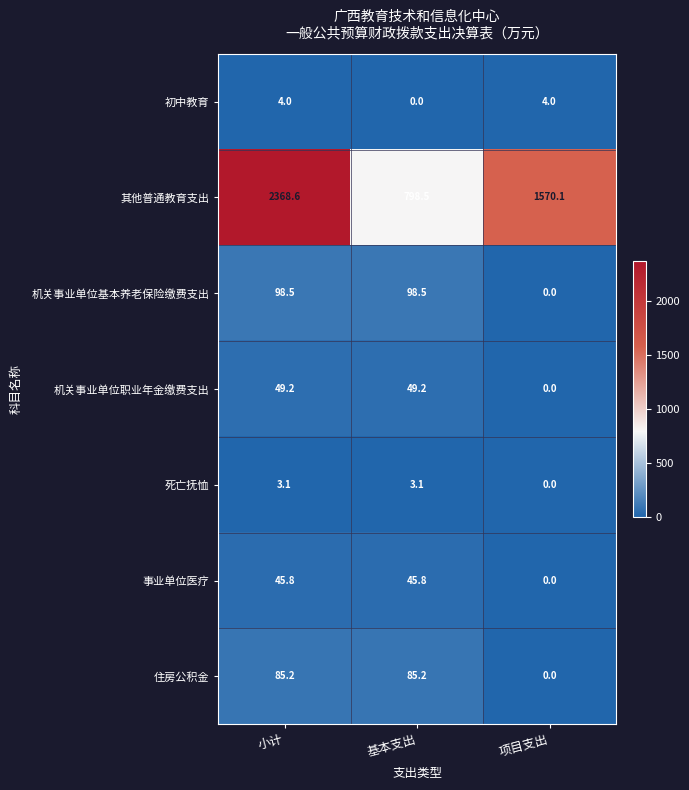

How many categories are shown in the chart?

3